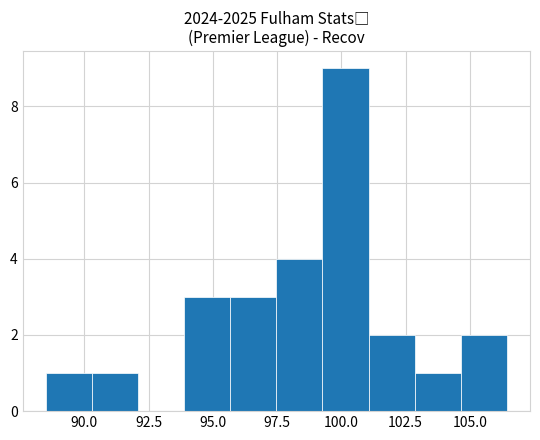

Read against the x-axis, roughly where is the centre of the tallest bar?

100.0